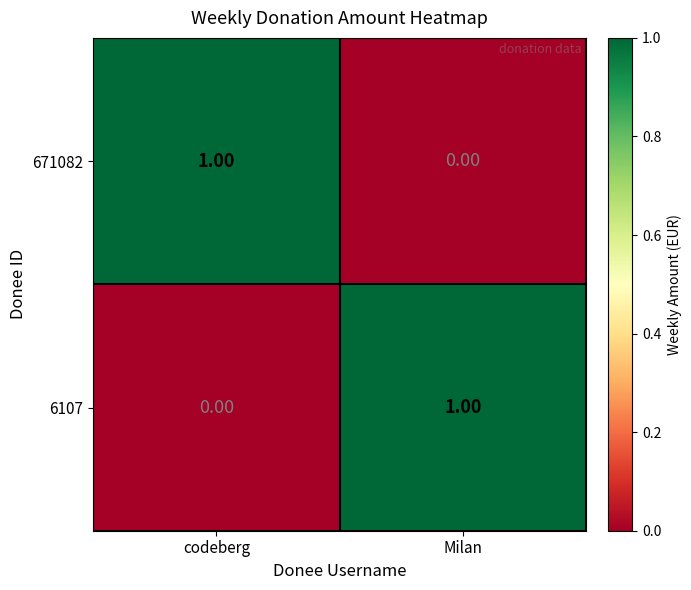

Rank the series at codeberg from highest to lowest value.

671082, 6107